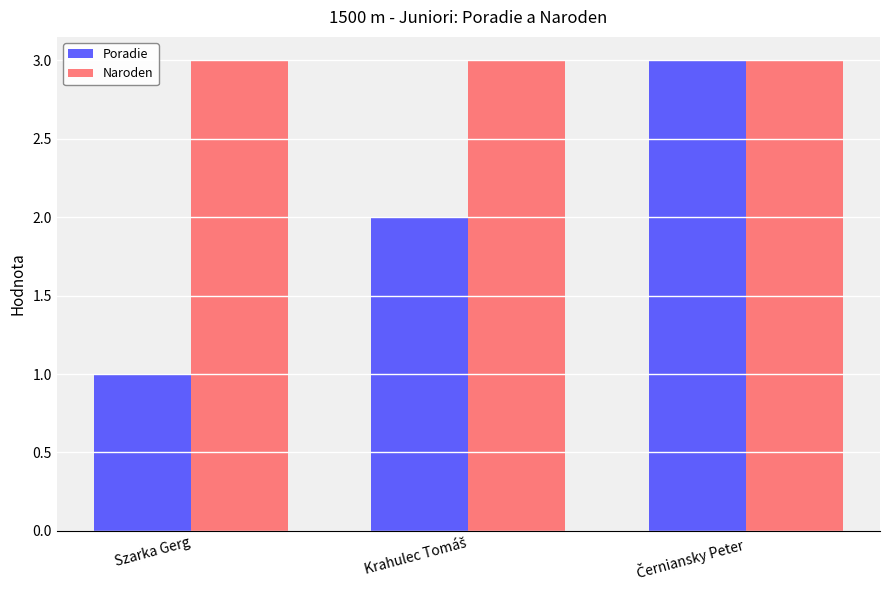

What is the maximum value for Poradie?

3